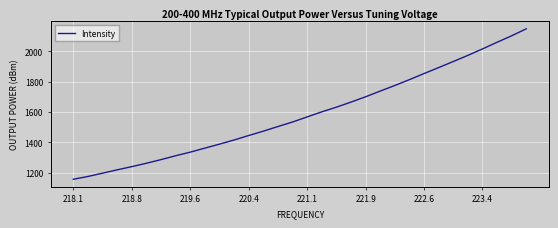

What is the greatest value displayed?

2149.1